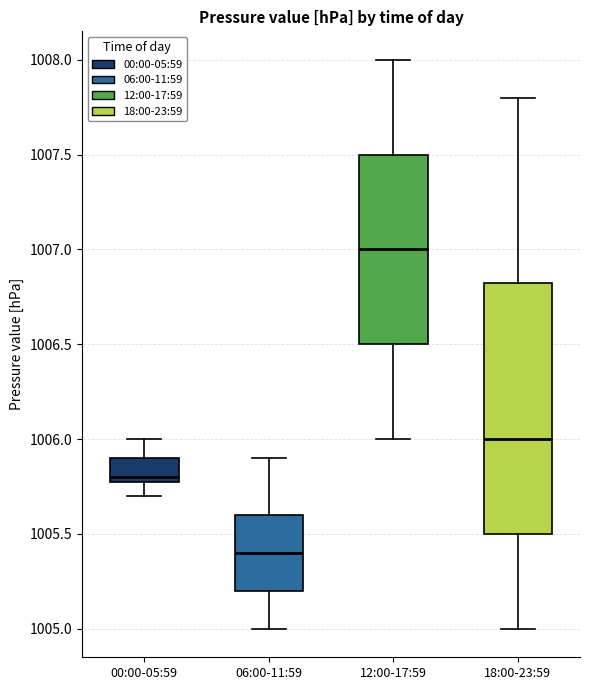

Which box's median line is the lowest?

06:00-11:59